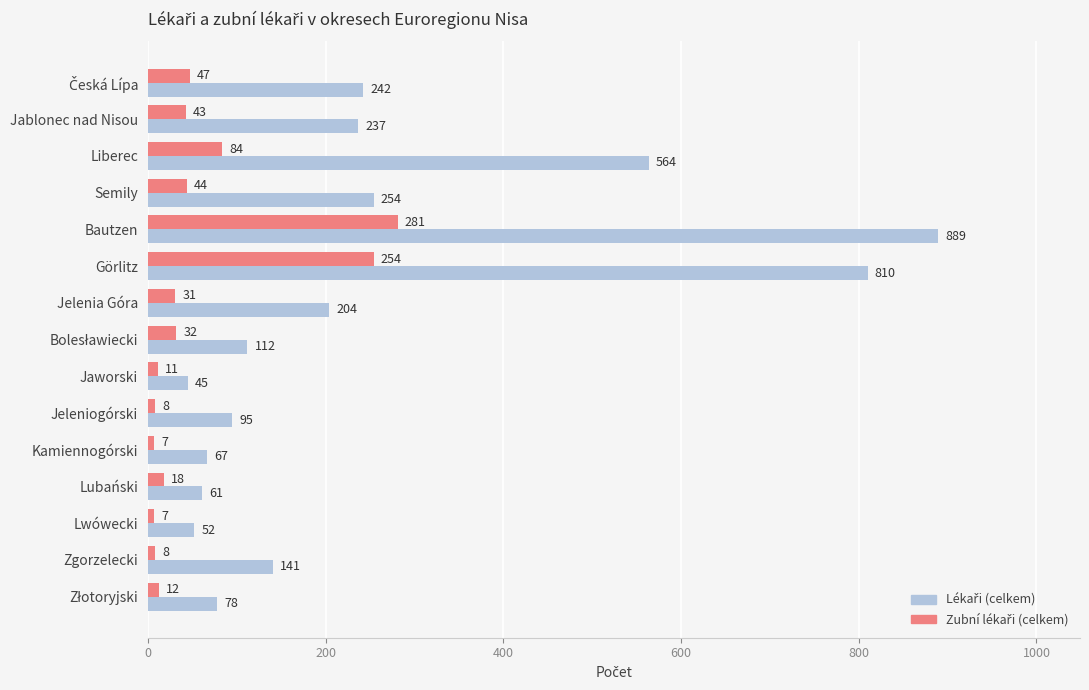

What is the spread (max minus min) of values at Kamiennogórski?

60